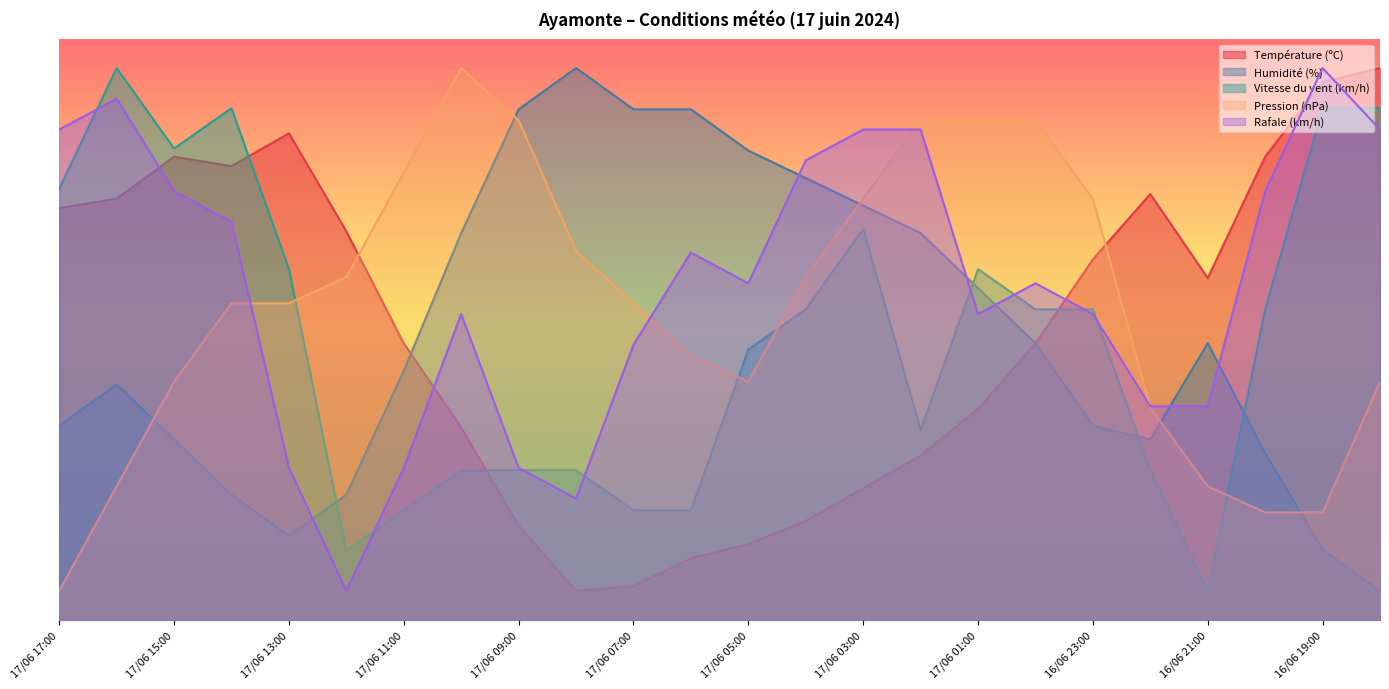

The Pression (hPa) series shows 59.0 at 17/06 12:00. True or false?

True